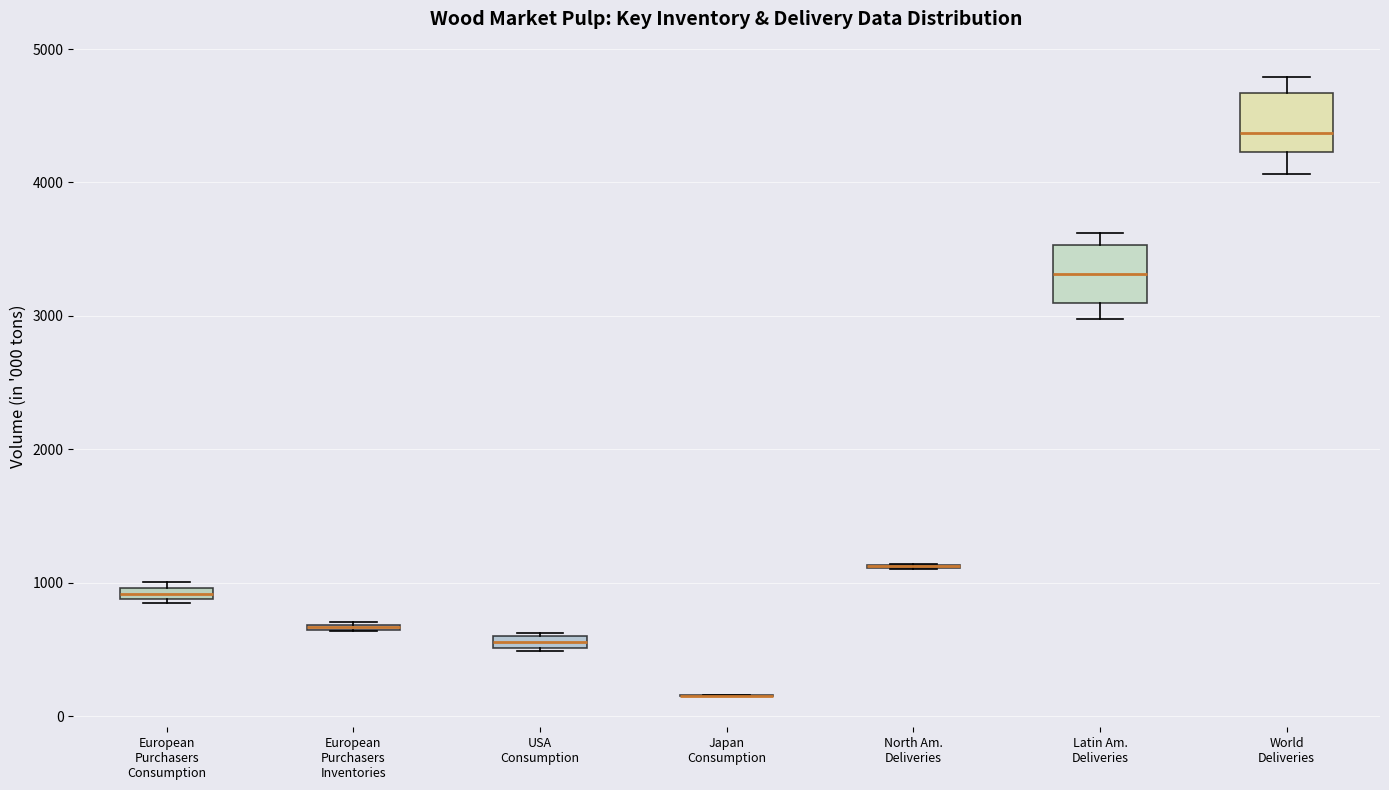

Where is the lower edge of the box for USA Consumption on the y-axis? The values are not printed on the chart, so give them approximately, as read against the axis.

500